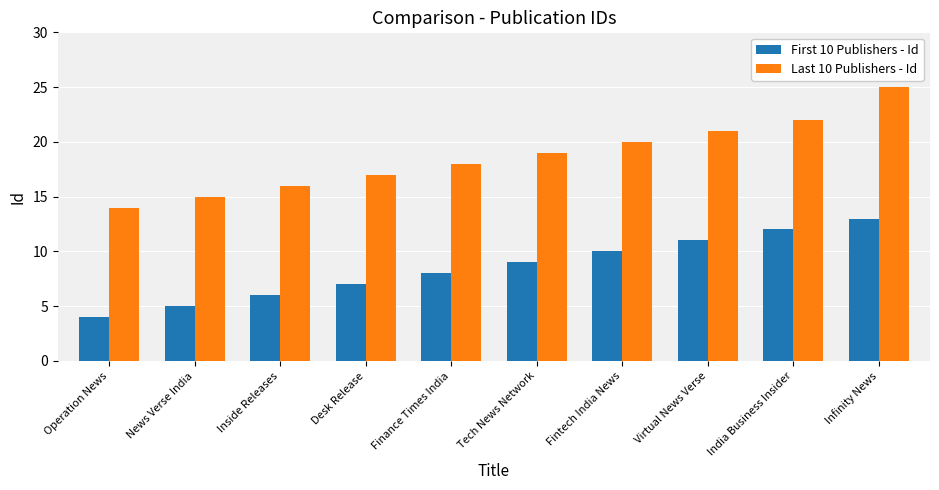

What is the sum of all Last 10 Publishers - Id values?

187